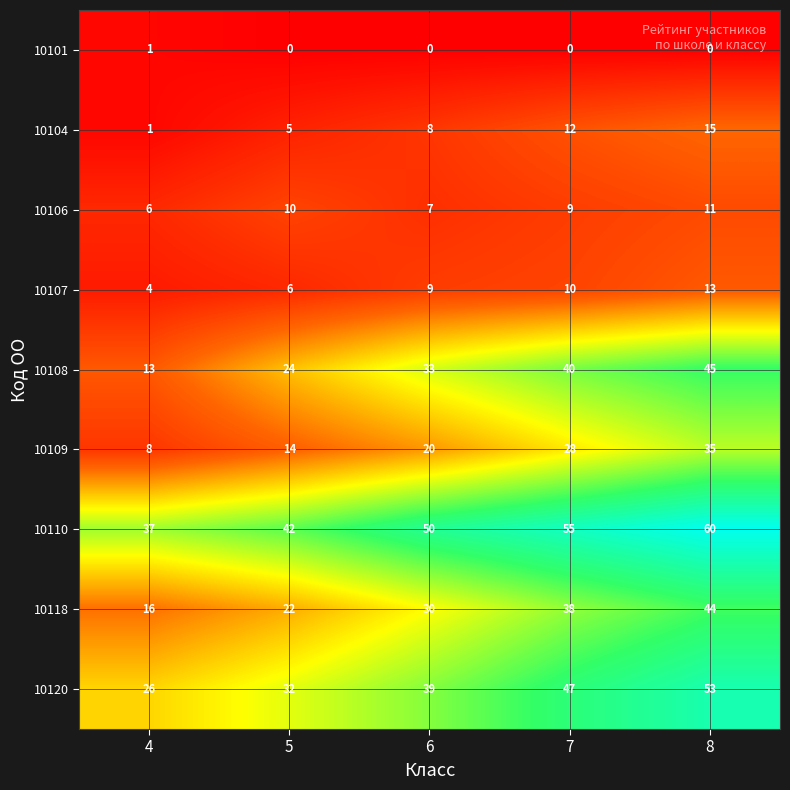

What is the highest value of the 10106 series?

11